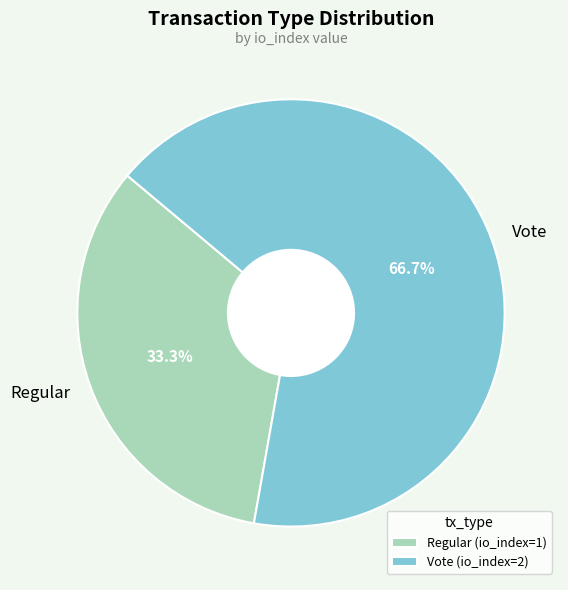

Is it true that Regular is 22% of the pie?

False